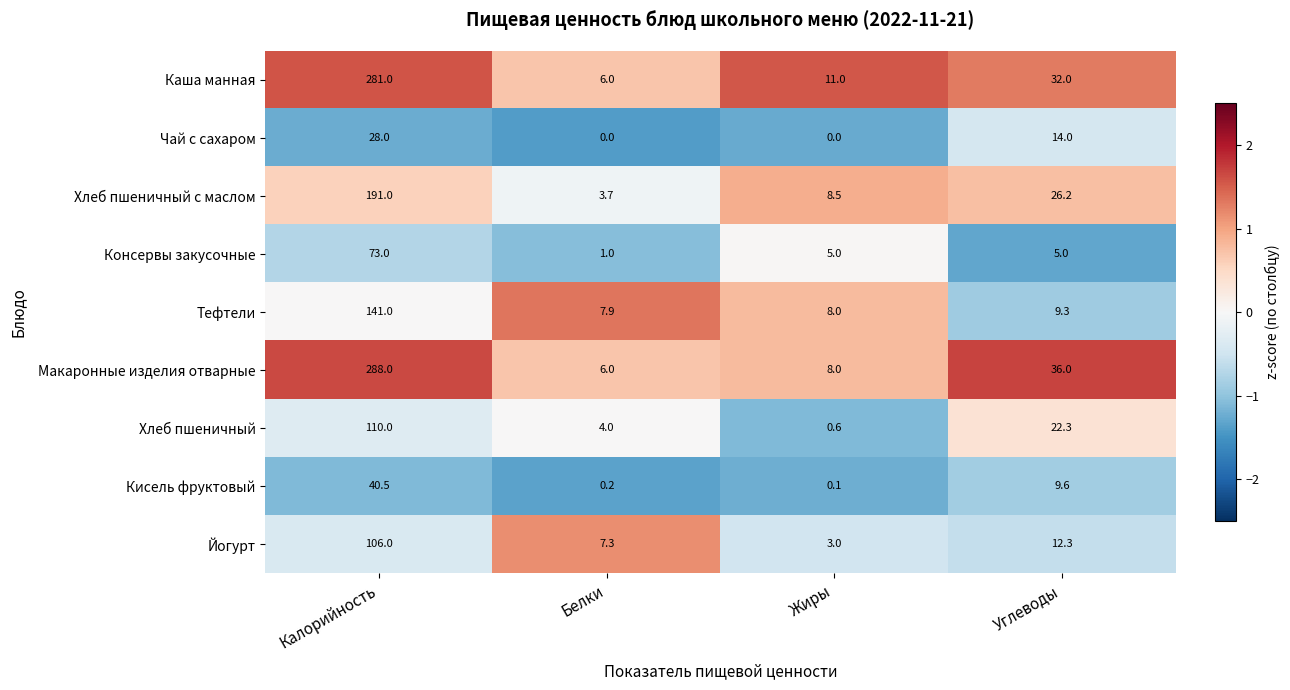

List the series in order of their peak value, highest first.

Макаронные изделия отварные, Каша манная, Хлеб пшеничный с маслом, Тефтели, Хлеб пшеничный, Йогурт, Консервы закусочные, Кисель фруктовый, Чай с сахаром